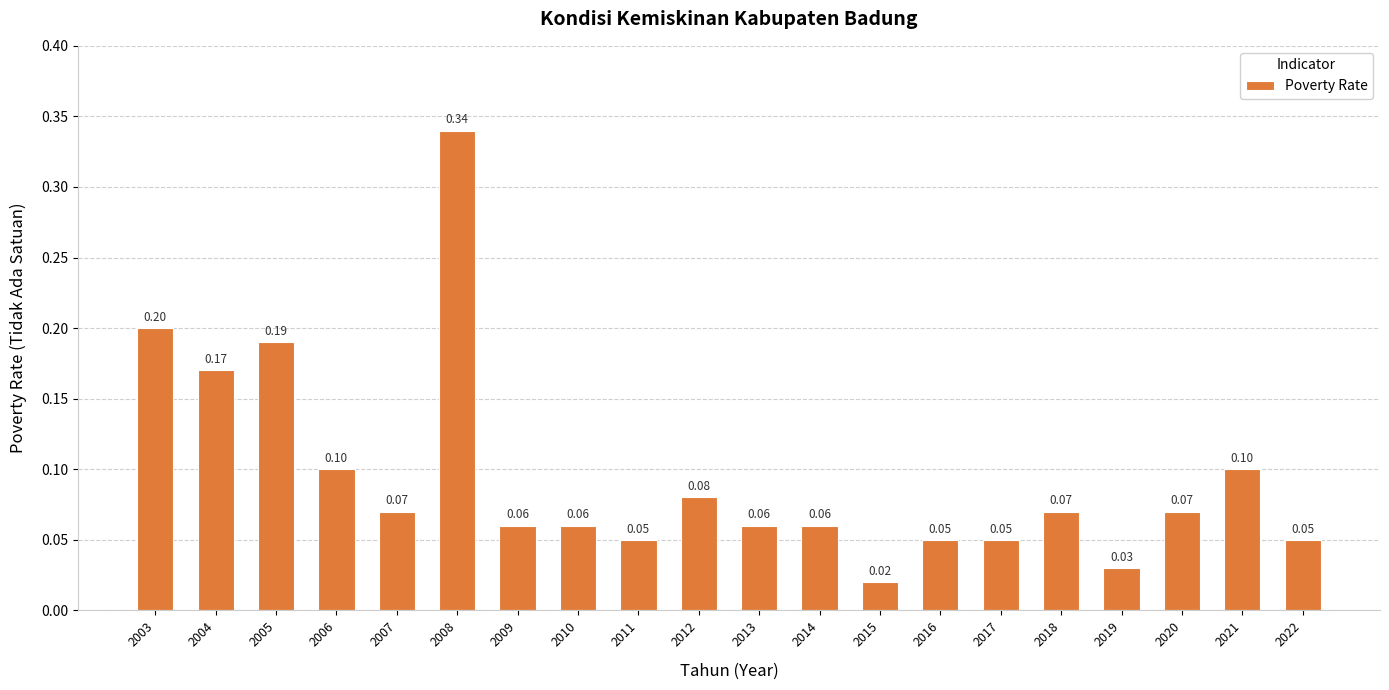

Between 2004 and 2012, which is larger?

2004